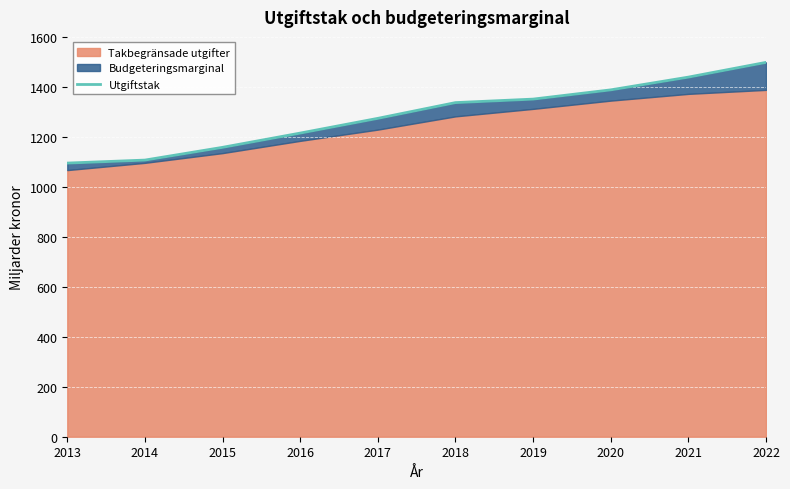

At which category does the chart reach its peak across all series?

2022